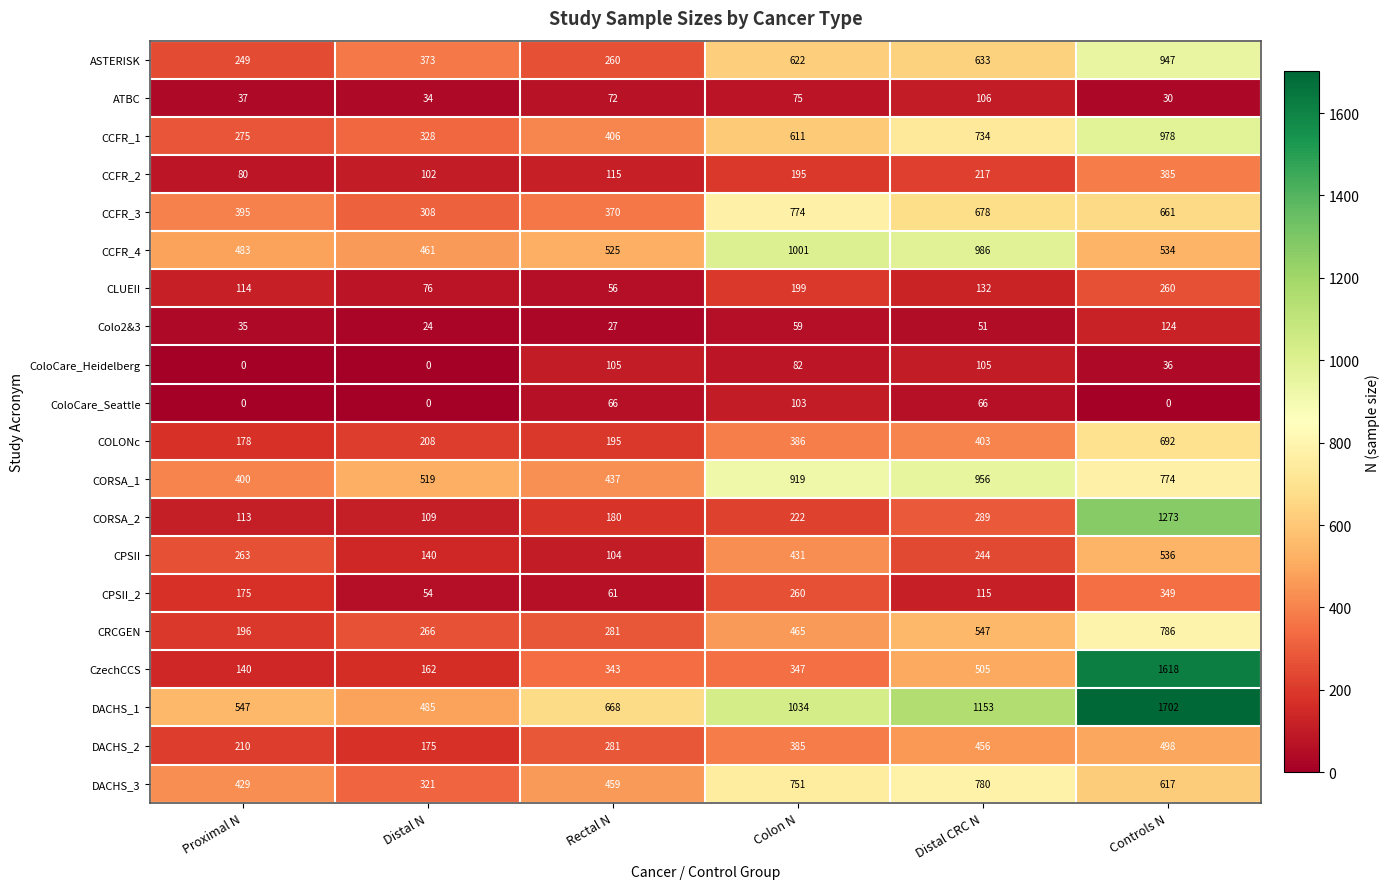

True or false: ASTERISK has a value of 333 at Distal CRC N.

False